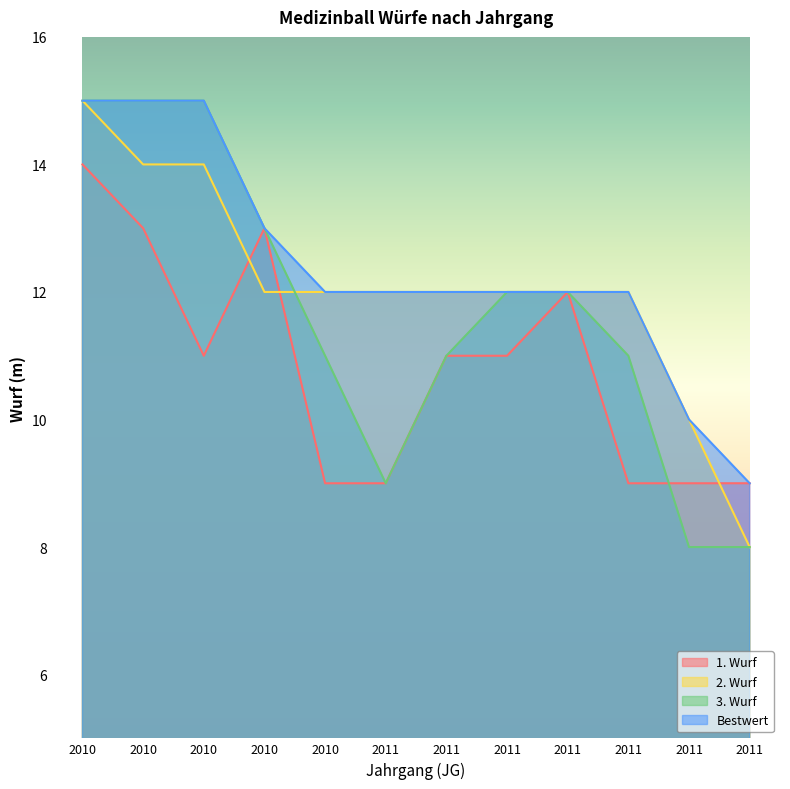

Does the chart display data point markers on the line(s)?

No